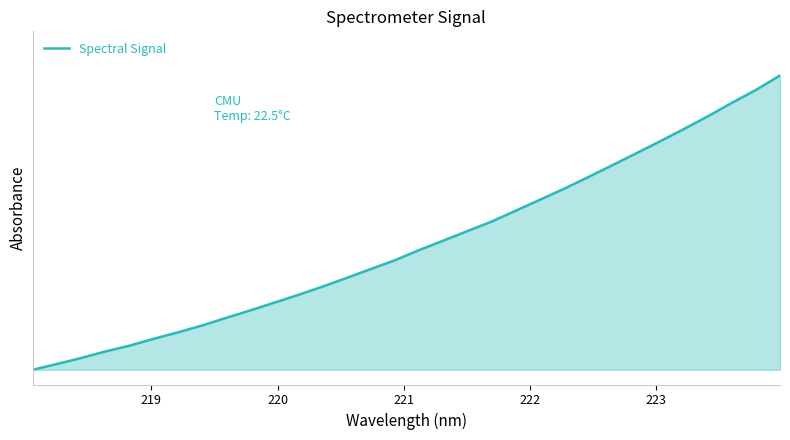

What is the sum of all values?

13.7